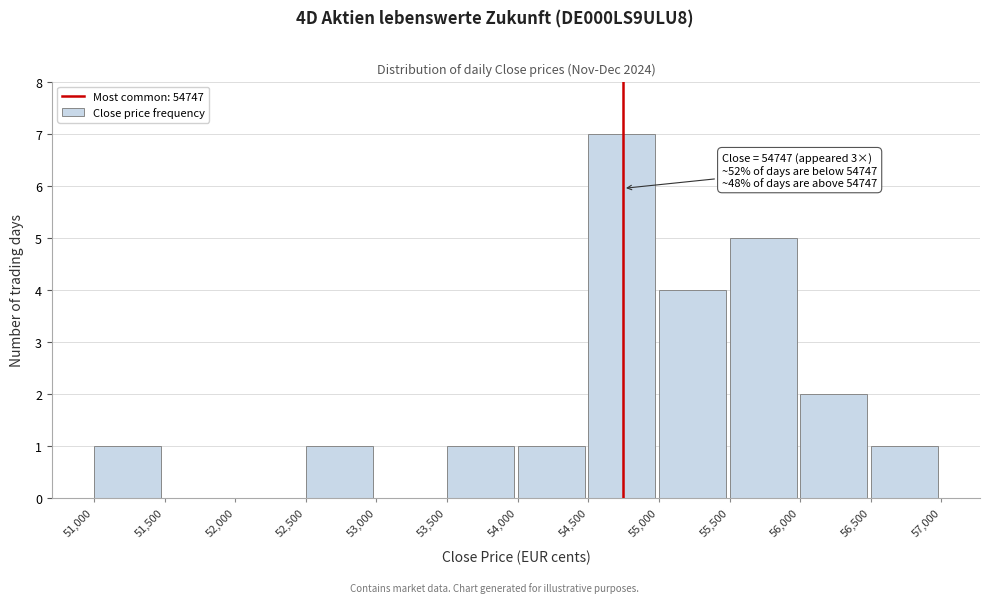

Which range on the x-axis has the tallest bar?

54,500 to 55,000